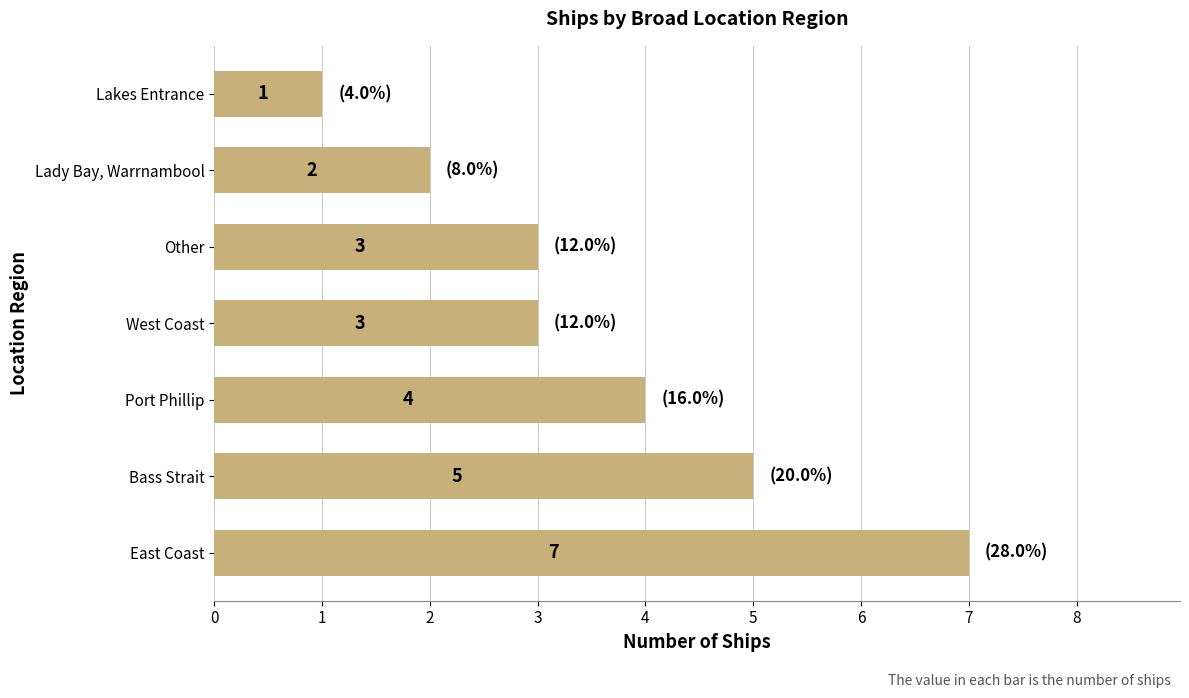

How many data points are less than 3?

2